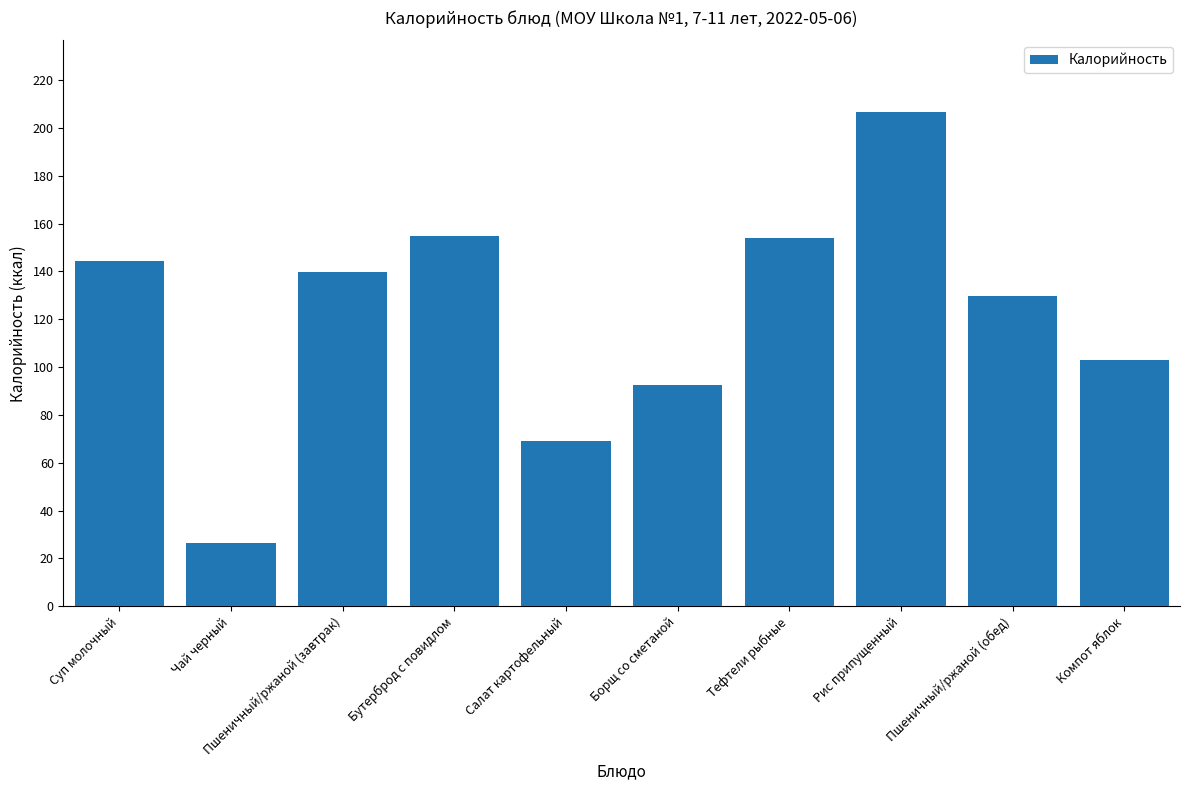

Approximately how many times larger is the value at Салат картофельный compared to Бутерброд с повидлом?

0.4